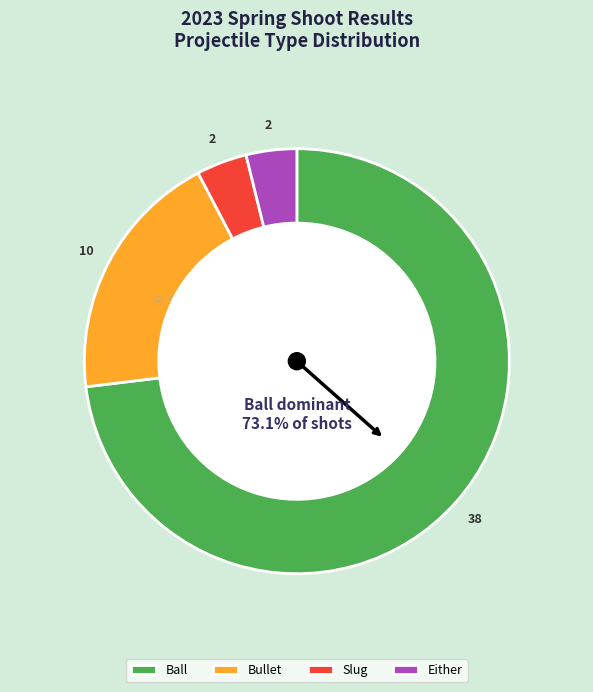

Is the sum of Bullet and Slug greater than half?

No